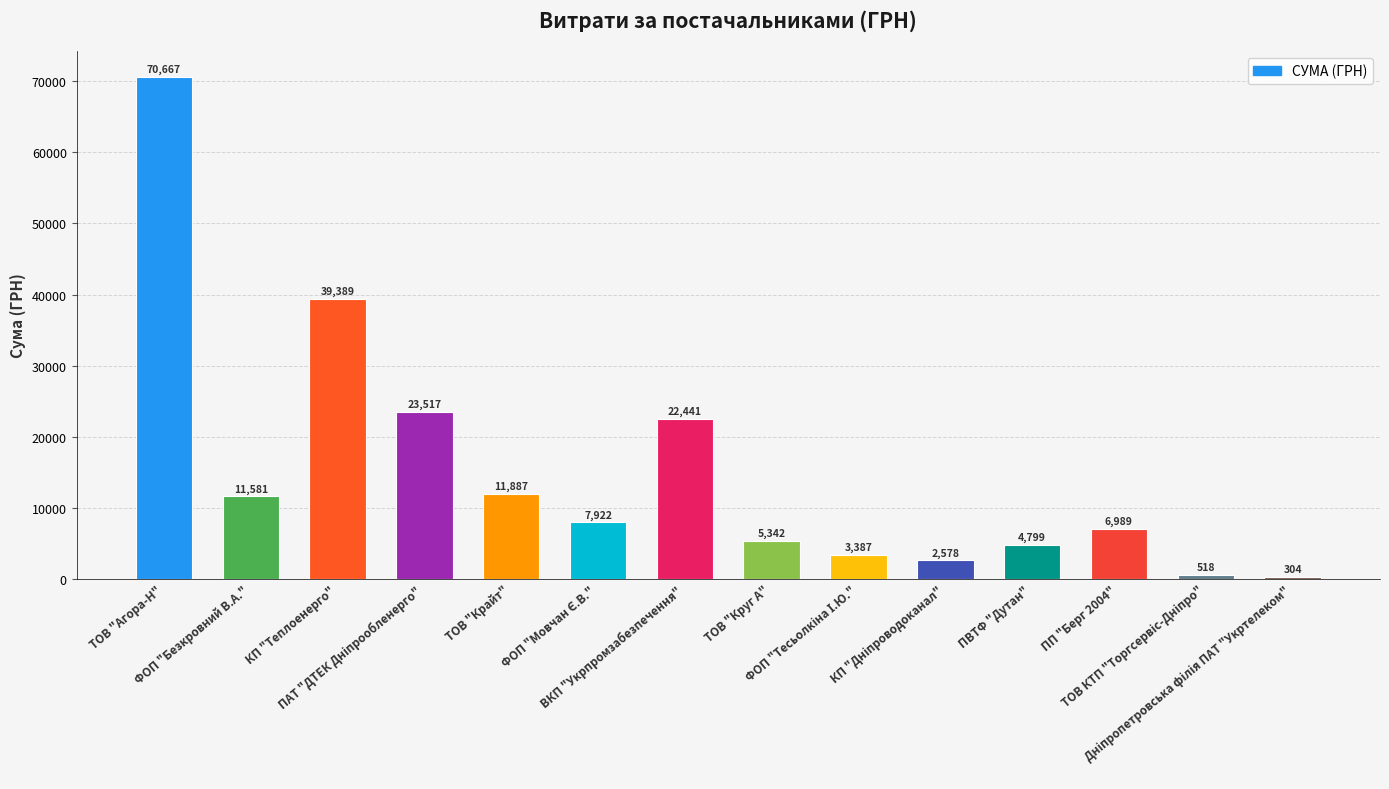

What is the change in value from ВКП "Укрпромзабезпечення" to ПВТФ "Дутан"?

-17642.7